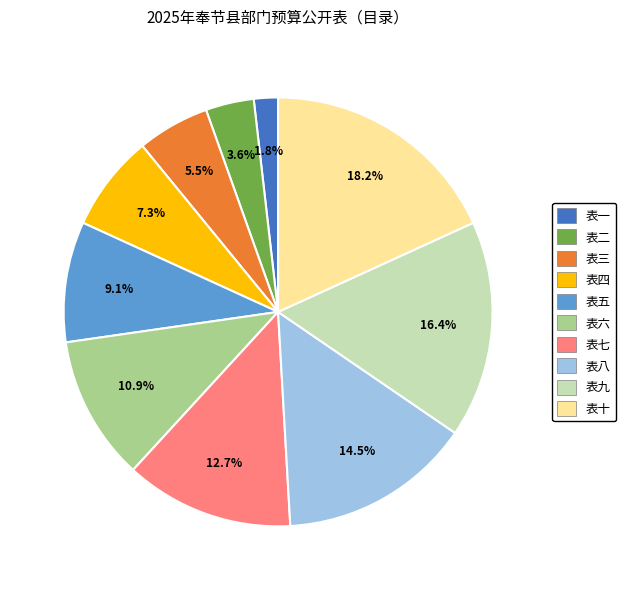

Count the number of slices in the pie.

10